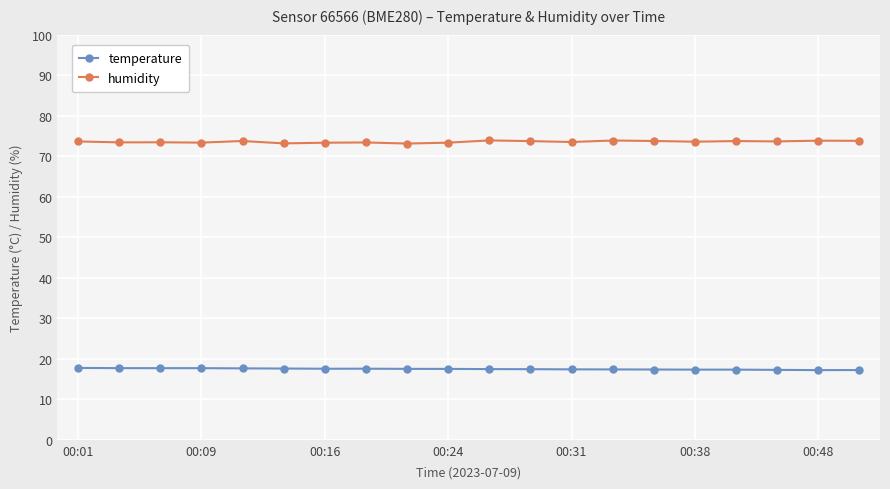

Count the temperature values in the range 17 to 18.

20